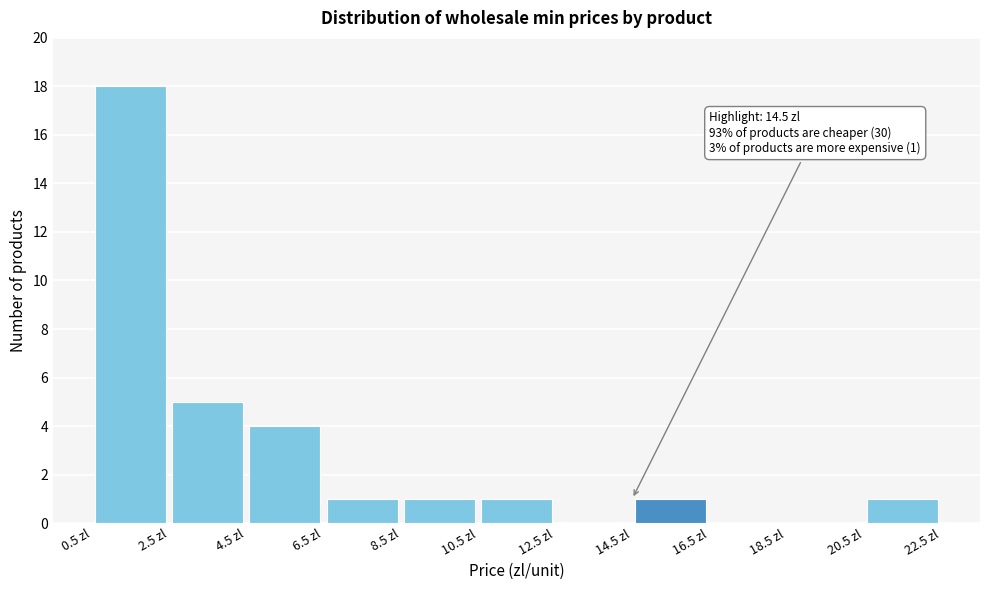

Over which range of the x-axis is the bar tallest?

0.5 to 2.5